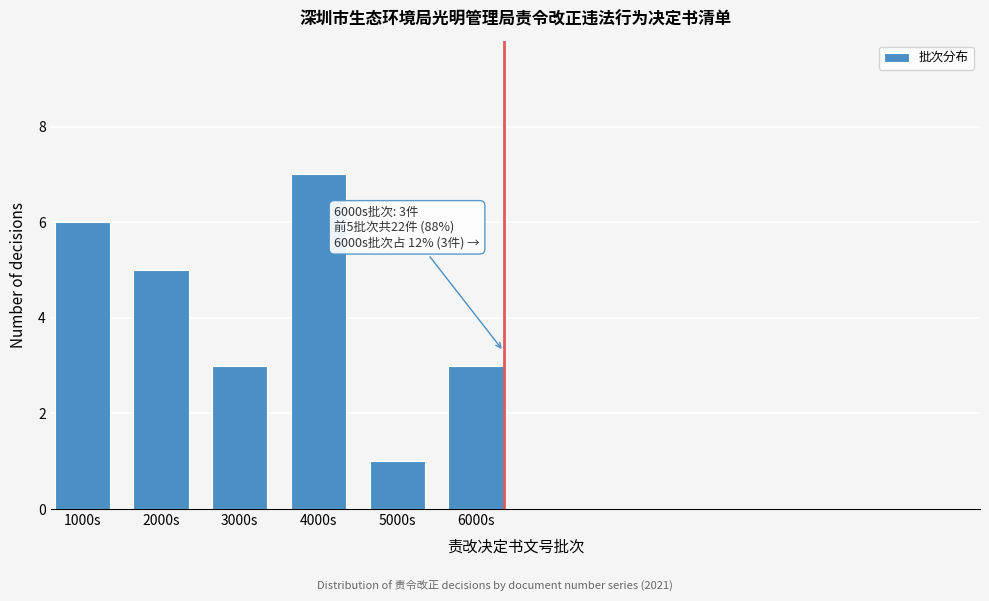

Reading left to right, transcribe all the data shown in this chart.

6	5	3	7	1	3